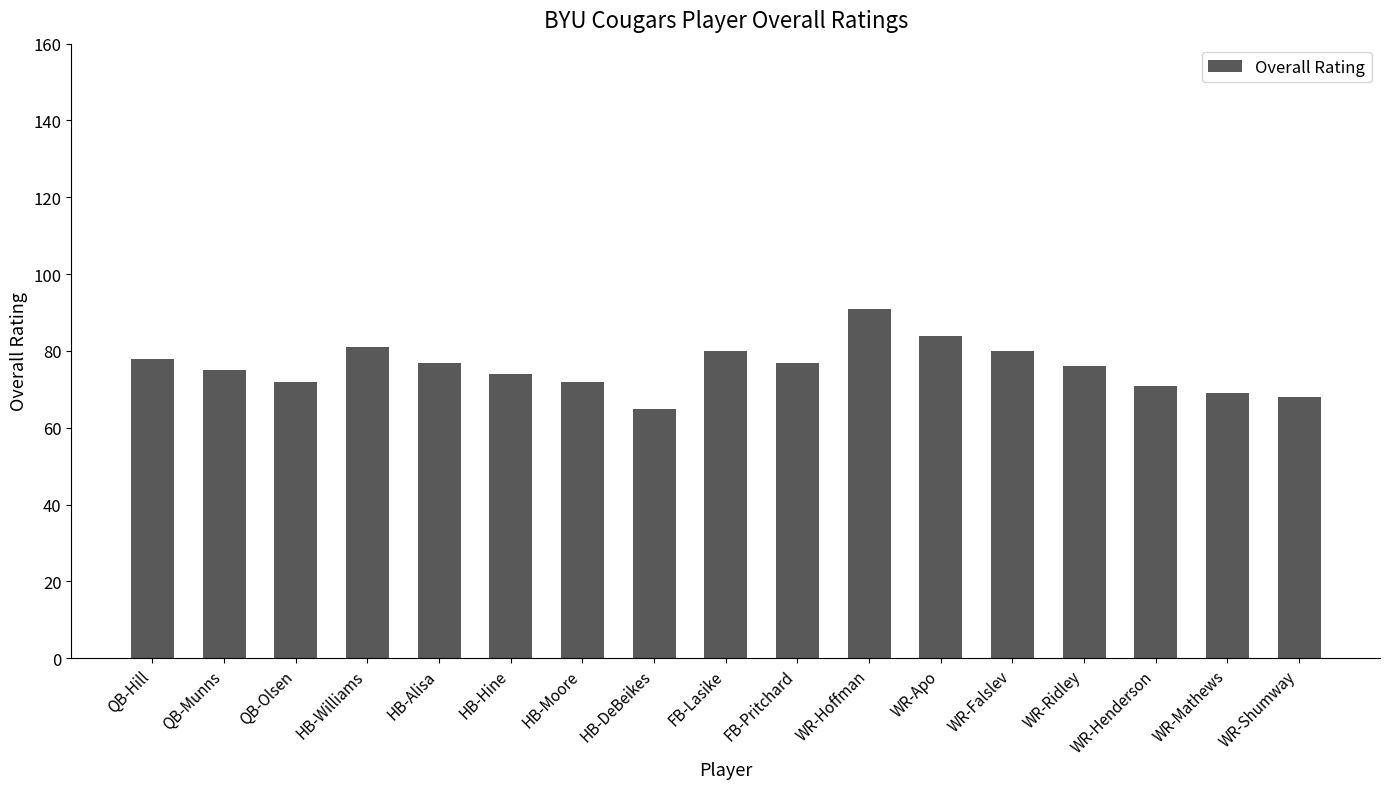

Which category has the highest value across all series?

WR-Hoffman